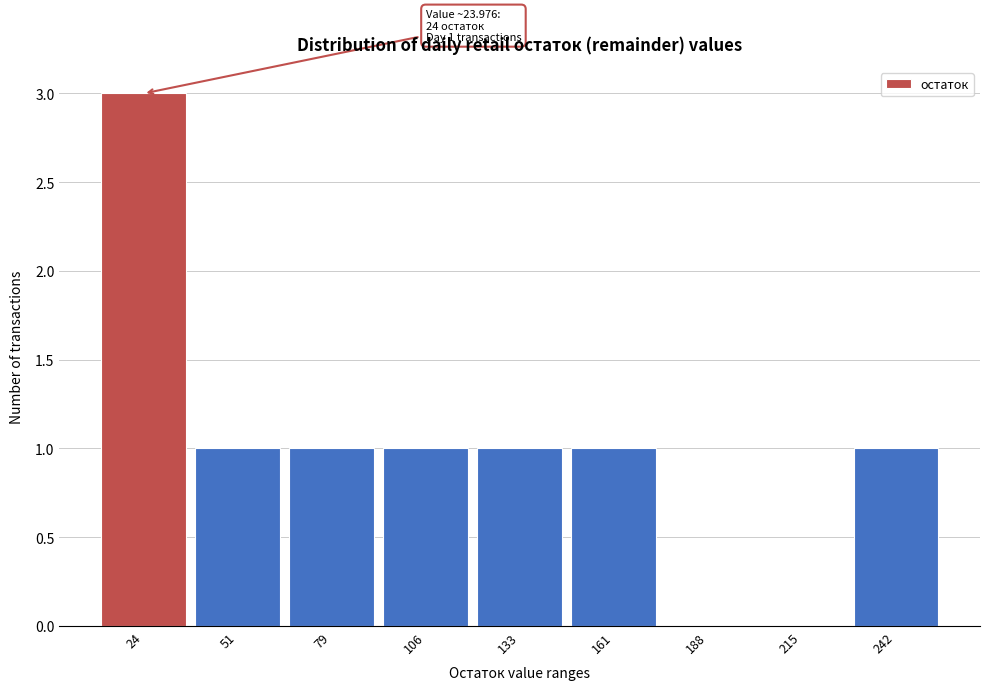

Reading left to right, what are all the values shown in this chart?

24=3	51=1	79=1	106=1	133=1	161=1	188=0	215=0	242=1